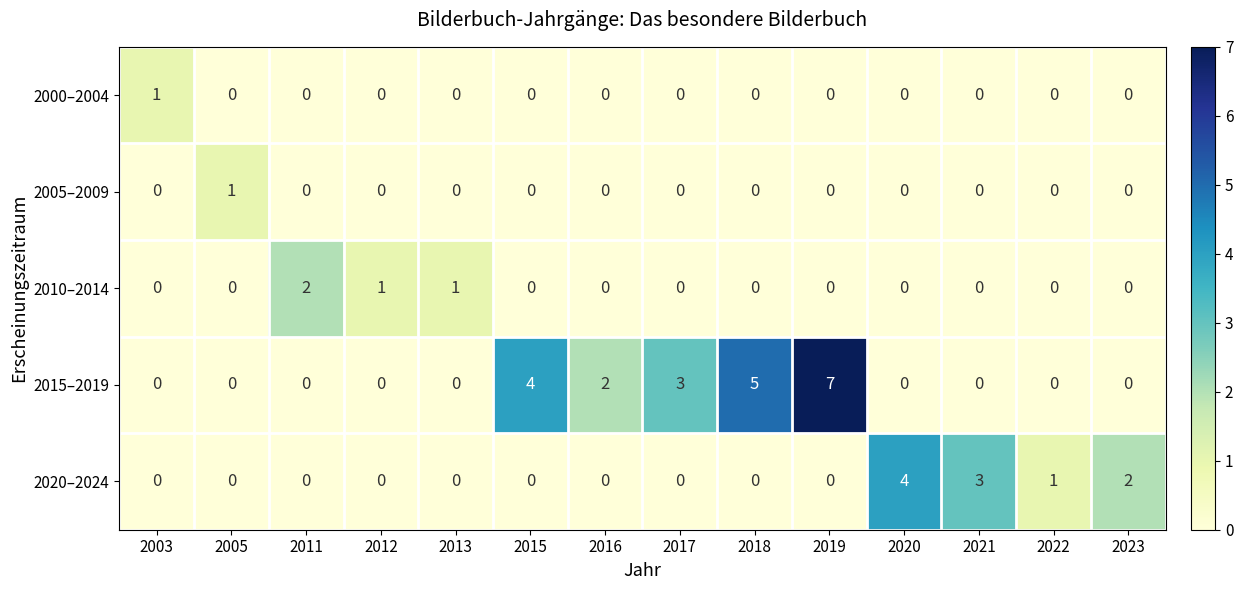

Count the number of data series in this chart.

5